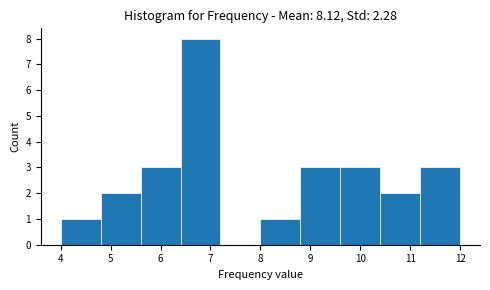

Reading left to right, list every bar in this chart as the range it spans on the x-axis followed by its height. The values are not printed on the chart, so give them approximately, as read against the axis.

4.0 to 4.8: 1
4.8 to 5.6: 2
5.6 to 6.4: 3
6.4 to 7.2: 8
7.2 to 8.0: 0
8.0 to 8.8: 1
8.8 to 9.6: 3
9.6 to 10.4: 3
10.4 to 11.2: 2
11.2 to 12.0: 3